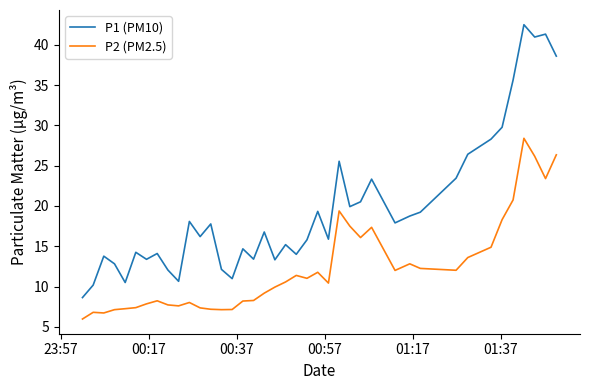

Rank the series by their maximum value, from highest to lowest.

P1 (PM10), P2 (PM2.5)